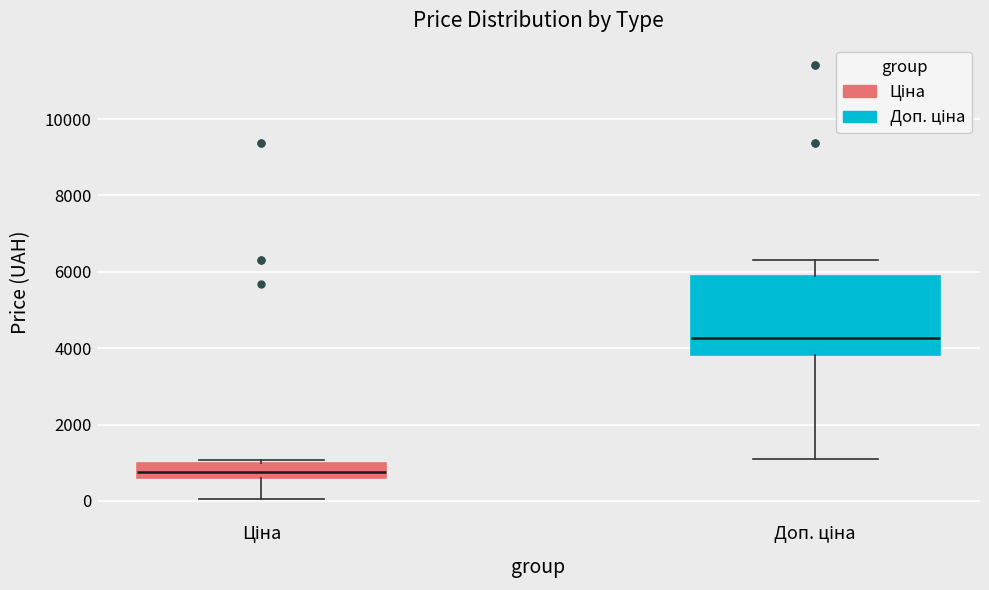

Reading left to right, transcribe this box plot: for each box, give where its median line is, the range the box spans, and where its two whiskers end, as read against the y-axis. The values are not printed on the chart, so give them approximately, as read against the axis.

Ціна: median 800, box 600 to 1000, whiskers 0 to 1000 (just above the box's upper edge)
Доп. ціна: median 4200, box 3800 to 5800, whiskers 1200 to 6400